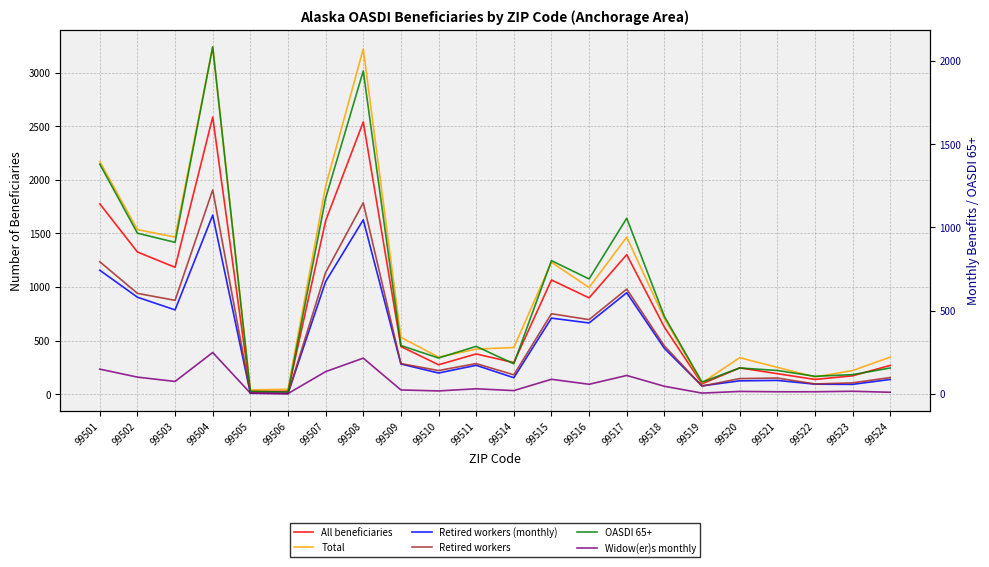

What is the average value of the Widow(er)s monthly series?

63